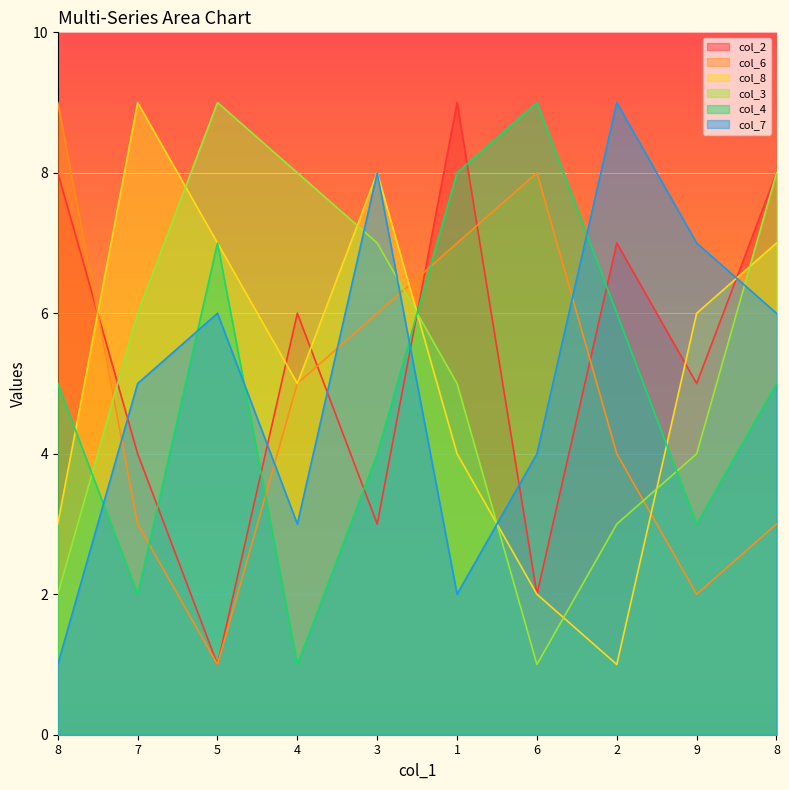

What is the label of the 5th point from the left?

3